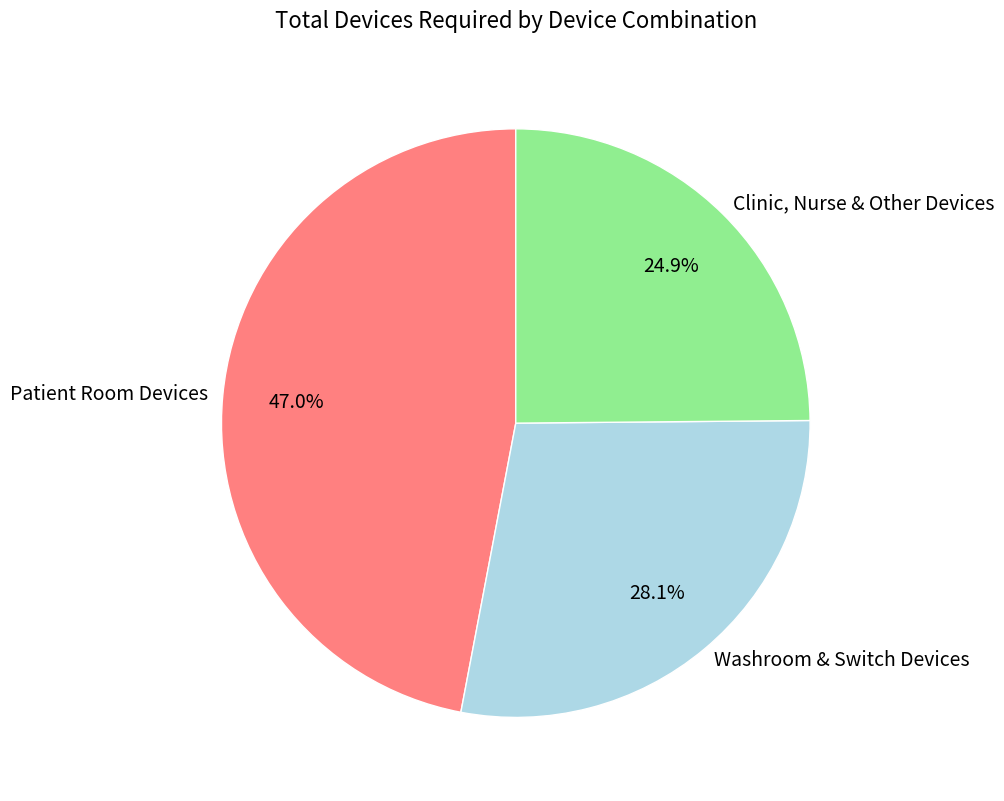

How many segments does this pie chart have?

3